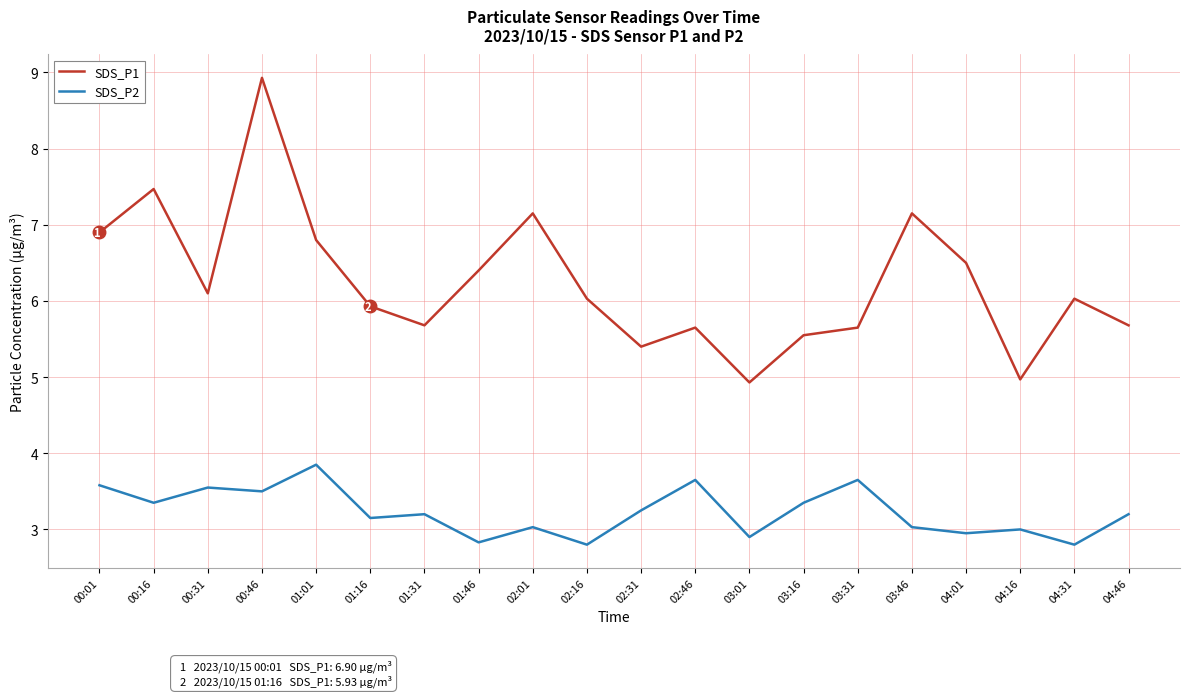

The value of SDS_P1 at 03:01 is 4.9. True or false?

True